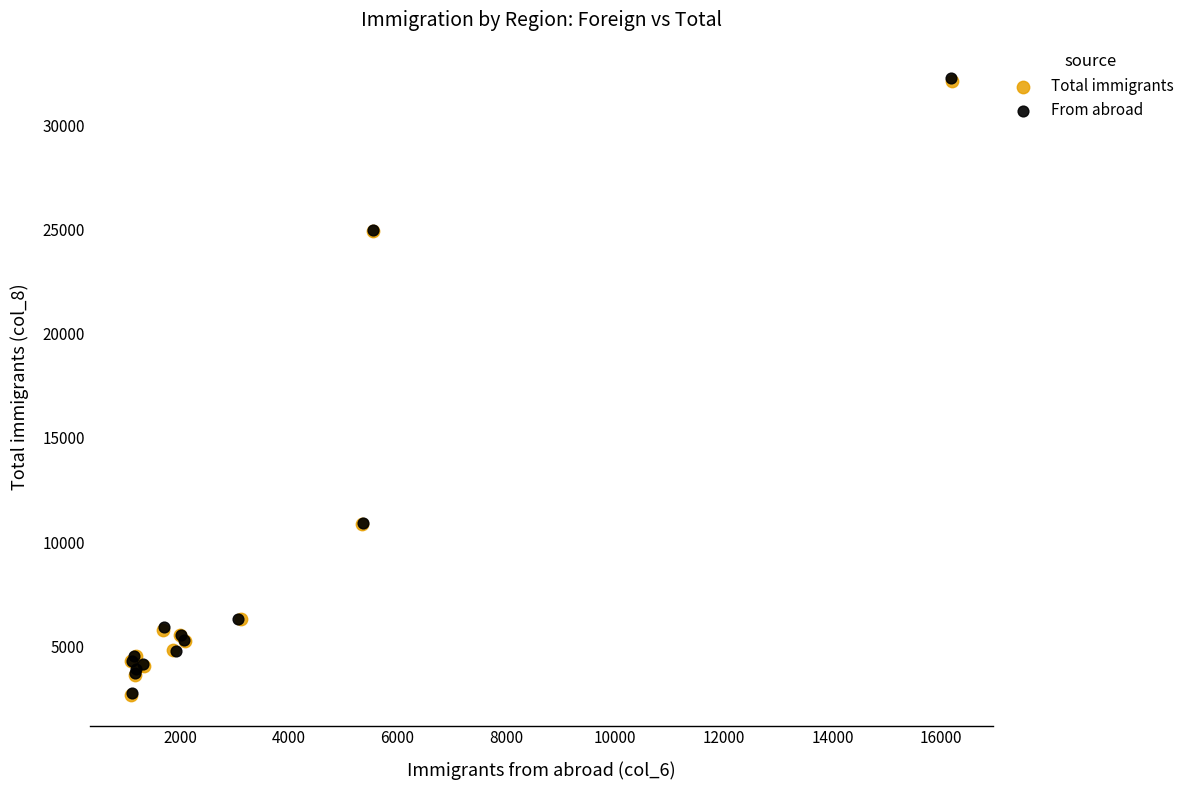

Which series has the largest Y range (max minus min)?

From abroad